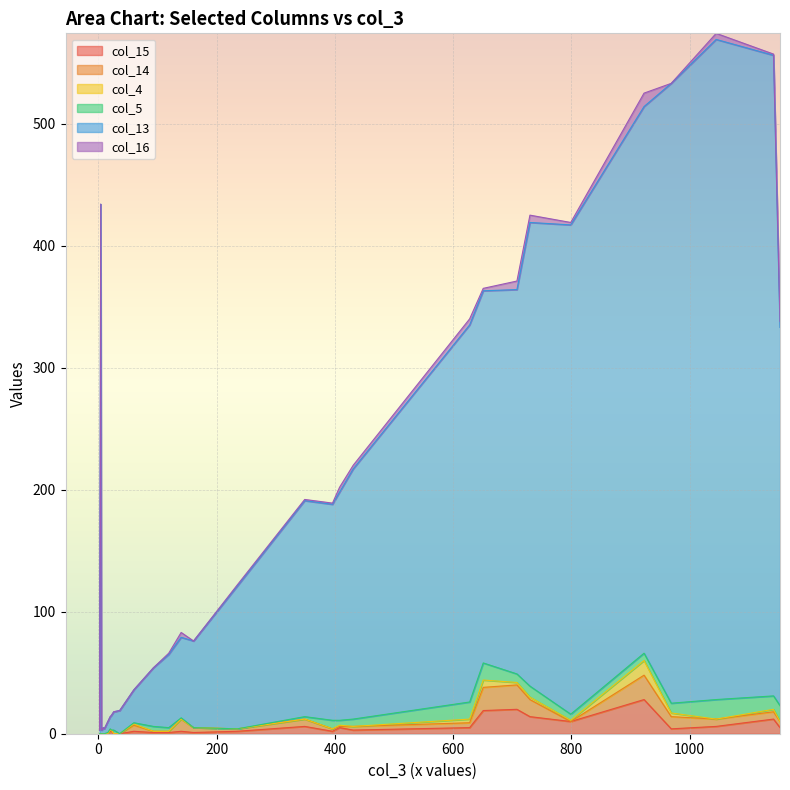

How many data points in col_5 are above 3?

14